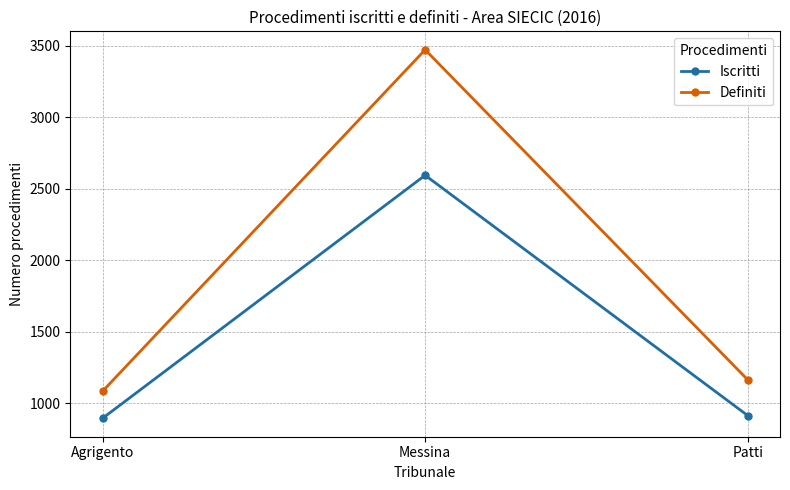

What is the difference between the maximum and minimum values in the Definiti series?

2386